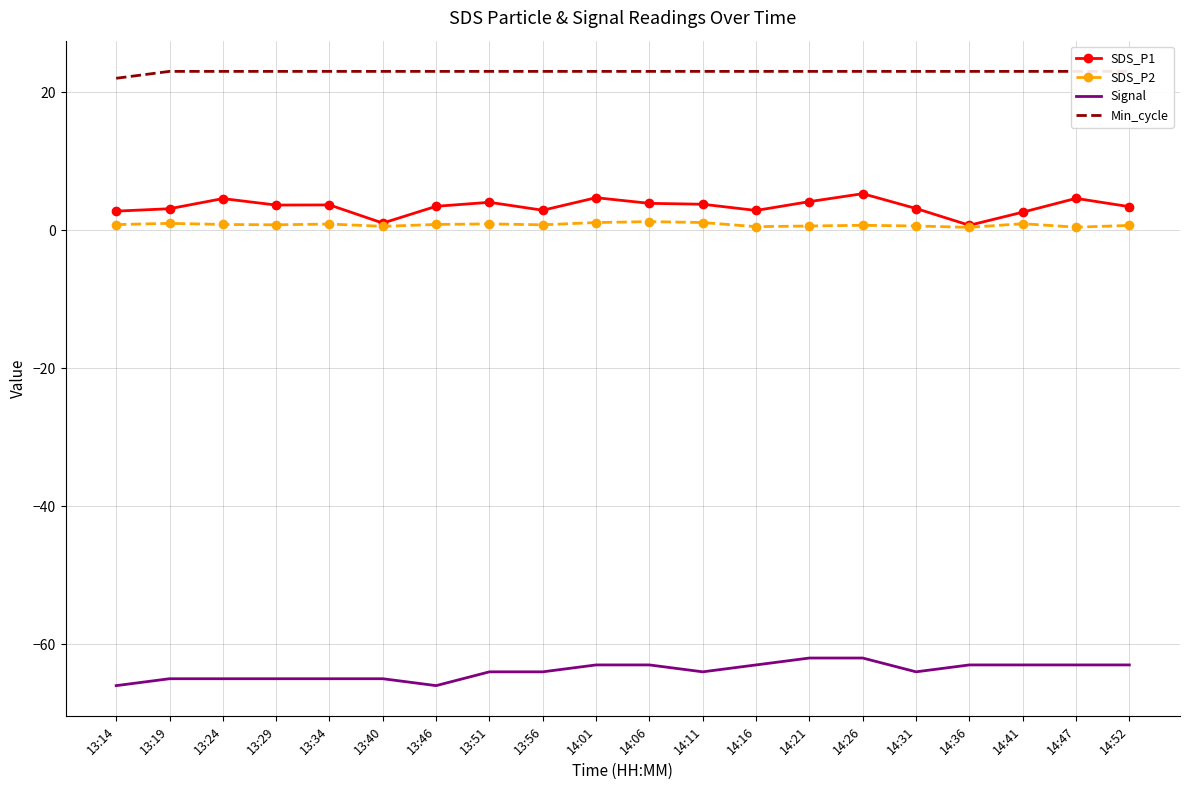

True or false: SDS_P2 and Signal cross at least once.

False